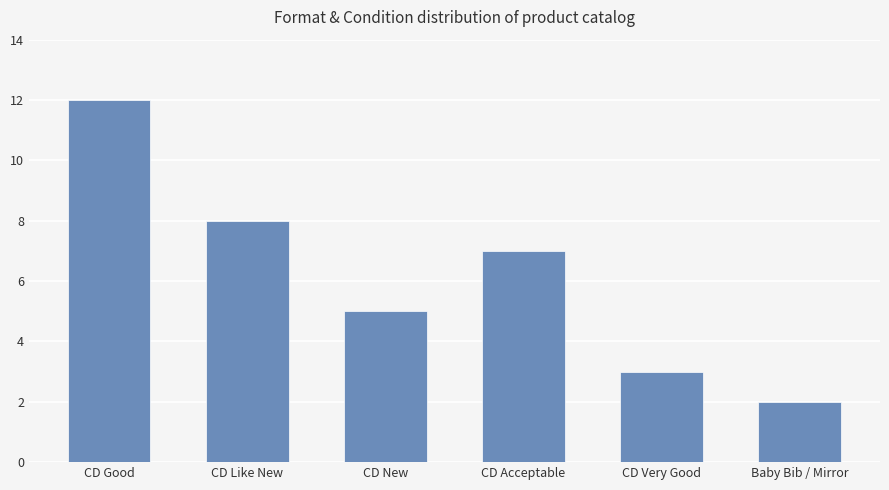

What is the label of the 1st bar from the right?

Baby Bib / Mirror